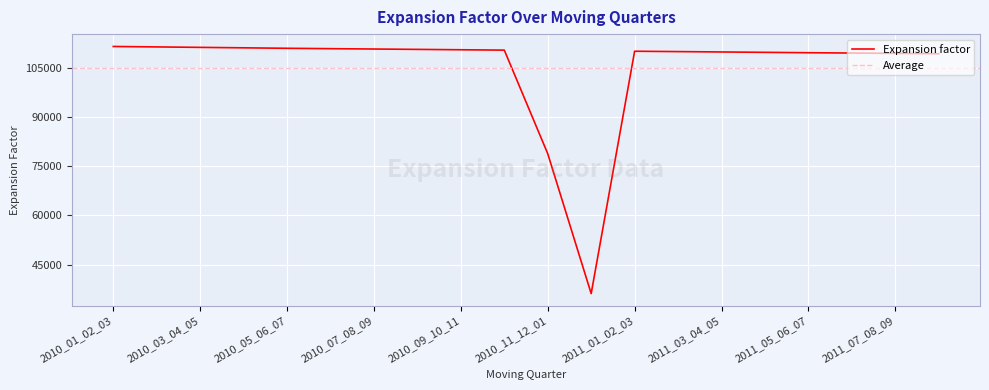

What is the sum of the values at 2010_07_08_09 and 2010_03_04_05?

221755.1